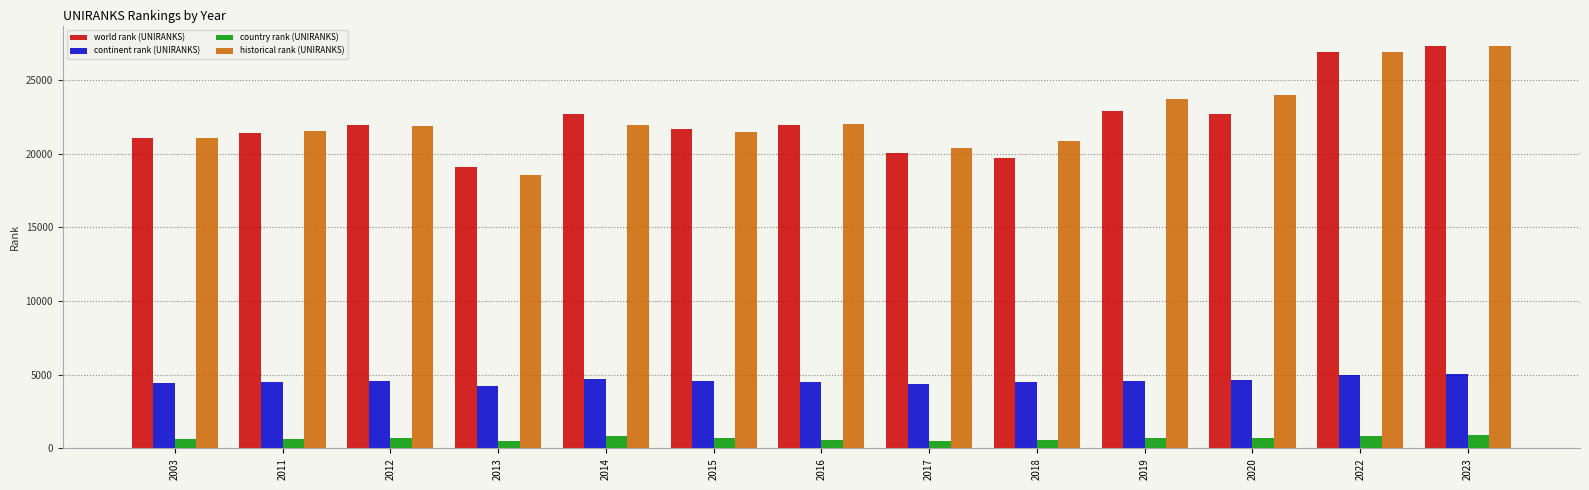

What is the highest value of the world rank (UNIRANKS) series?

27340.0